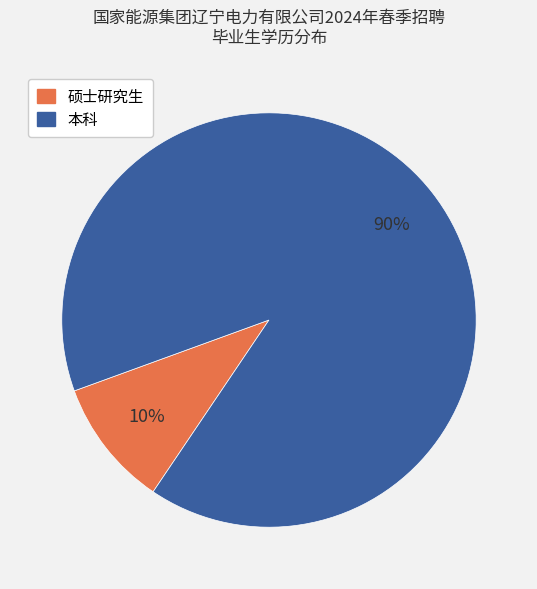

Approximately how many times larger is the value at 本科 compared to 硕士研究生?

9.0